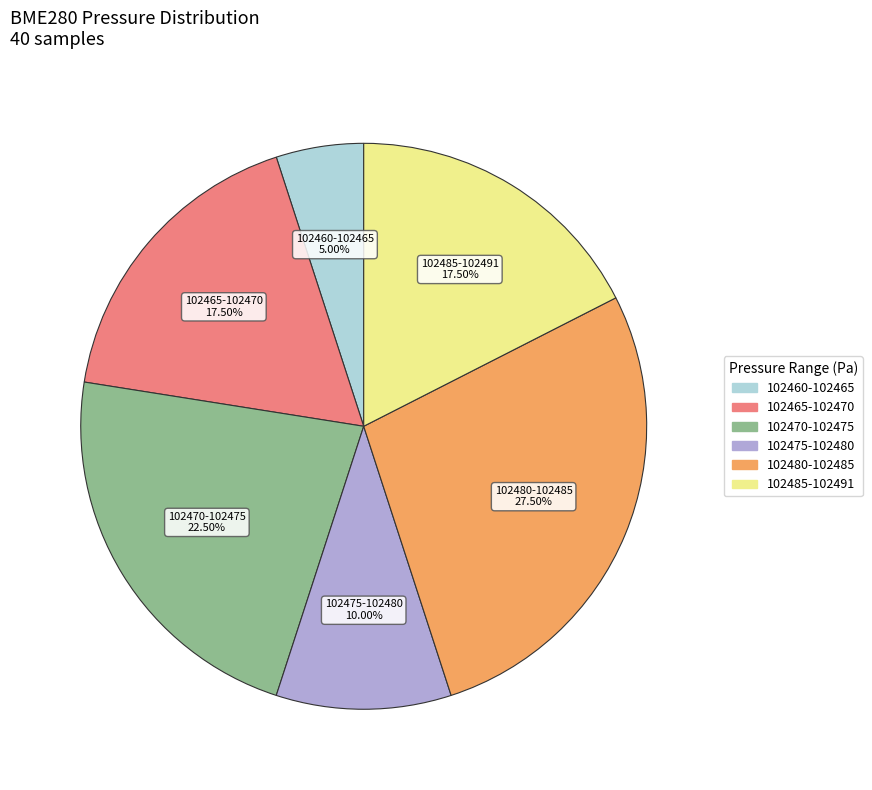

Is there a majority slice in this chart?

No